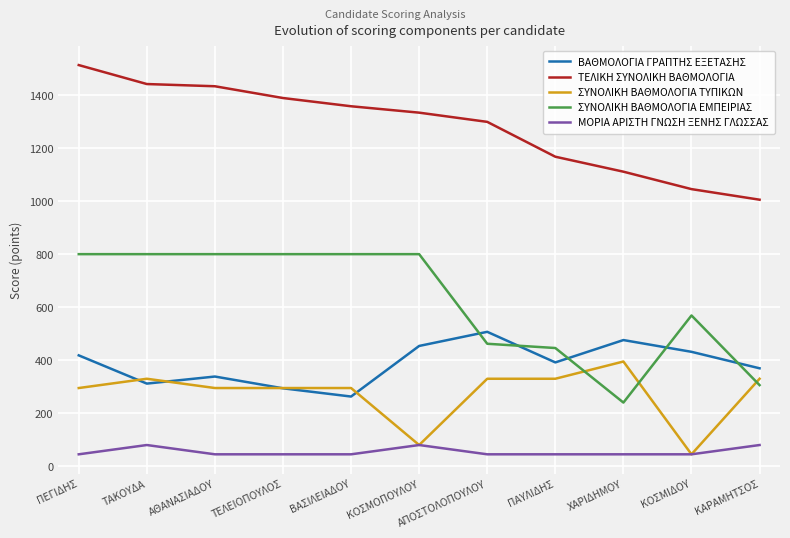

What position from the right is ΠΕΓΙΔΗΣ?

11